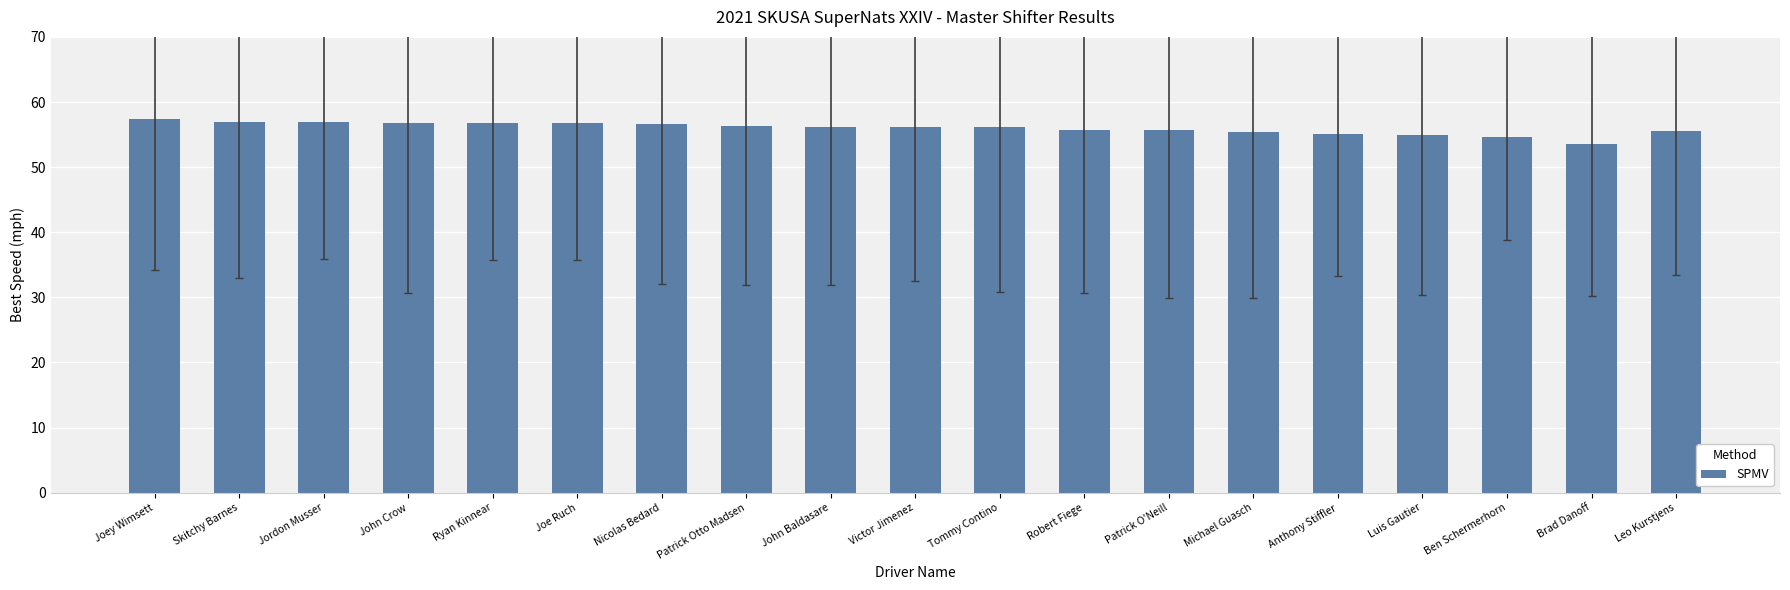

Approximately how many times larger is the value at Brad Danoff compared to John Baldasare?

1.0